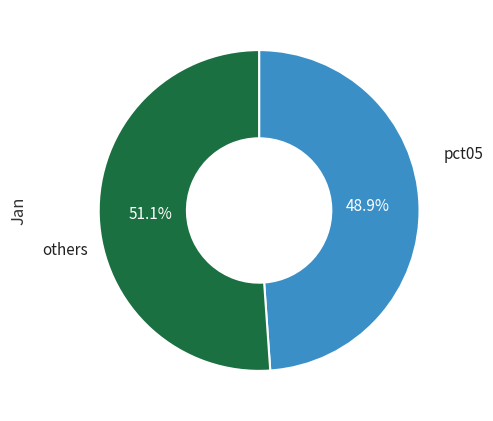

How many segments does this pie chart have?

2